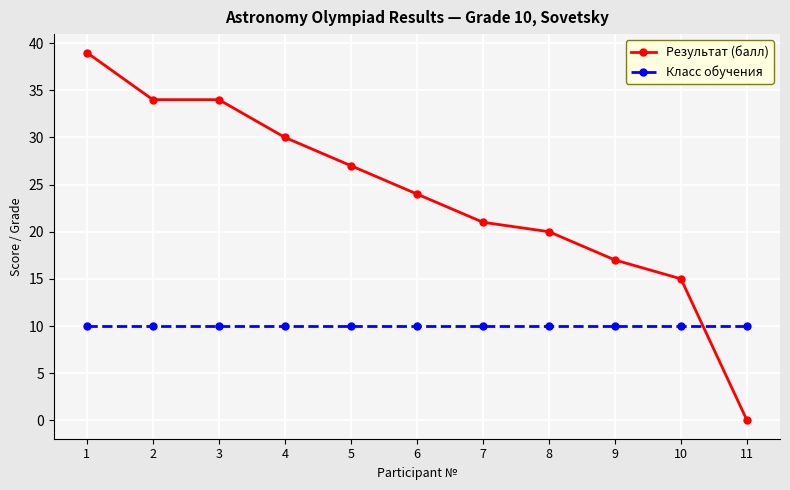

What is the value of the Класс обучения point at the 9th from the left?

10